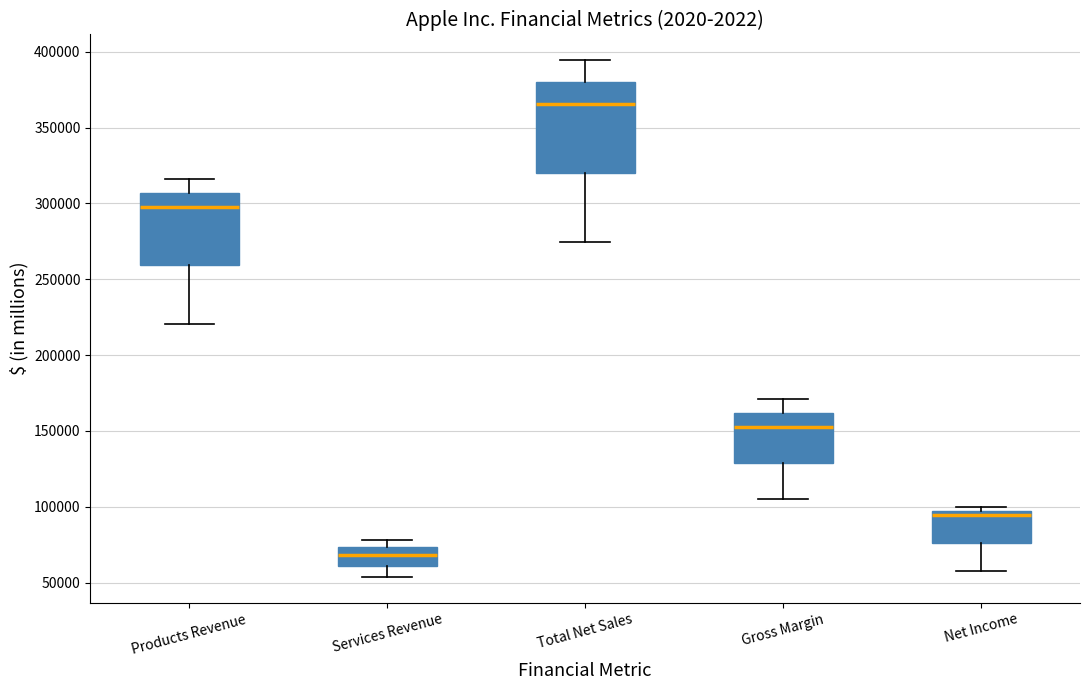

Reading left to right, transcribe this box plot: for each box, give where its median line is, the range the box spans, and where its two whiskers end, as read against the y-axis. The values are not printed on the chart, so give them approximately, as read against the axis.

Products Revenue: median 295000, box 260000 to 305000, whiskers 220000 to 315000
Services Revenue: median 70000, box 60000 to 75000, whiskers 55000 to 80000
Total Net Sales: median 365000, box 320000 to 380000, whiskers 275000 to 395000
Gross Margin: median 155000, box 130000 to 160000, whiskers 105000 to 170000
Net Income: median 95000 (just below the box's upper edge), box 75000 to 95000, whiskers 55000 to 100000